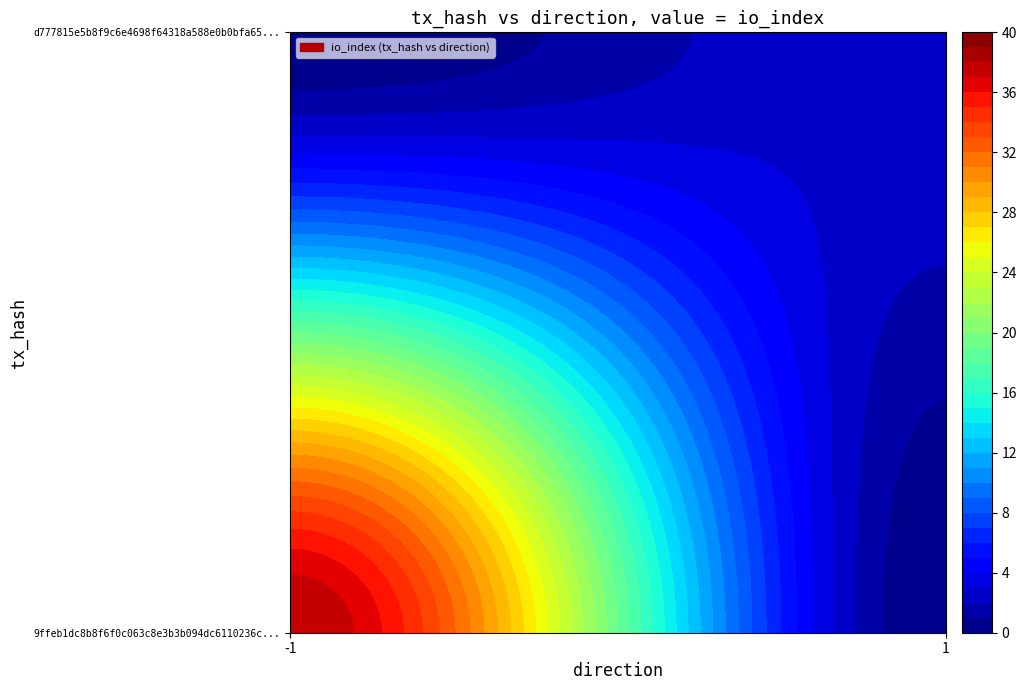

What is the difference between the maximum and minimum values in the d777815e5b8f9c6e4698f64318a588e0b0bfa65 series?

2